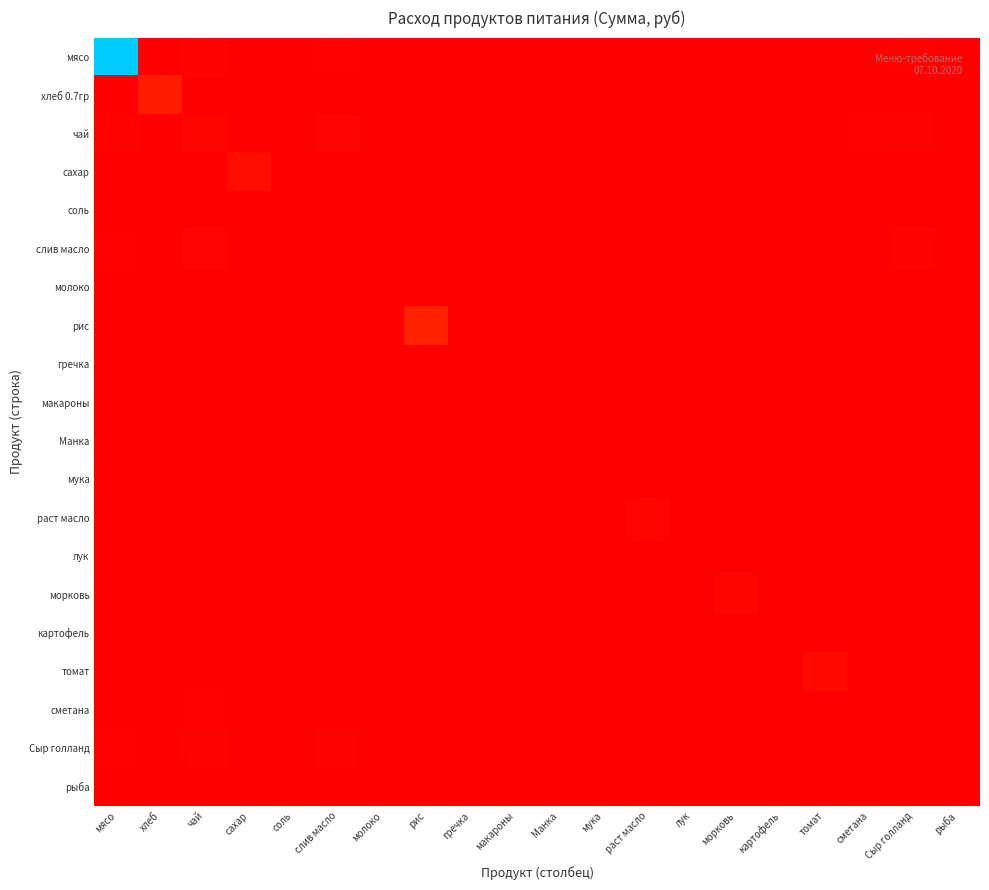

Reading left to right, extract all data points from this chart.

мясо: мясо=13398.0	хлеб=6.0	чай=105.0	сахар=11.5	соль=2.5	слив масло=92.2	молоко=9.9	рис=9.9	гречка=14.7	макароны=7.3	Манка=6.7	мука=5.0	раст масло=24.1	лук=3.1	морковь=5.2	картофель=4.2	томат=34.5	сметана=37.8	Сыр голланд=84.0	рыба=31.5
хлеб 0.7гр: мясо=6.0	хлеб=795.4	чай=8.6	сахар=0.9	соль=0.2	слив масло=7.5	молоко=0.8	рис=0.8	гречка=1.2	макароны=0.6	Манка=0.5	мука=0.4	раст масло=2.0	лук=0.3	морковь=0.4	картофель=0.3	томат=2.8	сметана=3.1	Сыр голланд=6.9	рыба=2.6
чай: мясо=105.0	хлеб=8.6	чай=174.0	сахар=16.5	соль=3.6	слив масло=131.7	молоко=14.1	рис=14.1	гречка=21.0	макароны=10.5	Манка=9.6	мука=7.2	раст масло=34.5	лук=4.5	морковь=7.5	картофель=6.0	томат=49.3	сметана=54.0	Сыр голланд=120.0	рыба=45.0
сахар: мясо=11.5	хлеб=0.9	чай=16.5	сахар=382.8	соль=0.4	слив масло=14.5	молоко=1.6	рис=1.6	гречка=2.3	макароны=1.2	Манка=1.1	мука=0.8	раст масло=3.8	лук=0.5	морковь=0.8	картофель=0.7	томат=5.4	сметана=5.9	Сыр голланд=13.2	рыба=5.0
соль: мясо=2.5	хлеб=0.2	чай=3.6	сахар=0.4	соль=20.9	слив масло=3.2	молоко=0.3	рис=0.3	гречка=0.5	макароны=0.3	Манка=0.2	мука=0.2	раст масло=0.8	лук=0.1	морковь=0.2	картофель=0.1	томат=1.2	сметана=1.3	Сыр голланд=2.9	рыба=1.1
слив масло: мясо=92.2	хлеб=7.5	чай=131.7	сахар=14.5	соль=3.2	слив масло=0.0	молоко=12.4	рис=12.4	гречка=18.4	макароны=9.2	Манка=8.4	мука=6.3	раст масло=30.3	лук=4.0	морковь=6.6	картофель=5.3	томат=43.3	сметана=47.4	Сыр голланд=105.3	рыба=39.5
молоко: мясо=9.9	хлеб=0.8	чай=14.1	сахар=1.6	соль=0.3	слив масло=12.4	молоко=0.0	рис=1.3	гречка=2.0	макароны=1.0	Манка=0.9	мука=0.7	раст масло=3.2	лук=0.4	морковь=0.7	картофель=0.6	томат=4.6	сметана=5.1	Сыр голланд=11.3	рыба=4.2
рис: мясо=9.9	хлеб=0.8	чай=14.1	сахар=1.6	соль=0.3	слив масло=12.4	молоко=1.3	рис=981.4	гречка=2.0	макароны=1.0	Манка=0.9	мука=0.7	раст масло=3.2	лук=0.4	морковь=0.7	картофель=0.6	томат=4.6	сметана=5.1	Сыр голланд=11.3	рыба=4.2
гречка: мясо=14.7	хлеб=1.2	чай=21.0	сахар=2.3	соль=0.5	слив масло=18.4	молоко=2.0	рис=2.0	гречка=0.0	макароны=1.5	Манка=1.3	мука=1.0	раст масло=4.8	лук=0.6	морковь=1.1	картофель=0.8	томат=6.9	сметана=7.6	Сыр голланд=16.8	рыба=6.3
макароны: мясо=7.3	хлеб=0.6	чай=10.5	сахар=1.2	соль=0.3	слив масло=9.2	молоко=1.0	рис=1.0	гречка=1.5	макароны=0.0	Манка=0.7	мука=0.5	раст масло=2.4	лук=0.3	морковь=0.5	картофель=0.4	томат=3.5	сметана=3.8	Сыр голланд=8.4	рыба=3.1
Манка: мясо=6.7	хлеб=0.5	чай=9.6	сахар=1.1	соль=0.2	слив масло=8.4	молоко=0.9	рис=0.9	гречка=1.3	макароны=0.7	Манка=0.0	мука=0.5	раст масло=2.2	лук=0.3	морковь=0.5	картофель=0.4	томат=3.2	сметана=3.5	Сыр голланд=7.7	рыба=2.9
мука: мясо=5.0	хлеб=0.4	чай=7.2	сахар=0.8	соль=0.2	слив масло=6.3	молоко=0.7	рис=0.7	гречка=1.0	макароны=0.5	Манка=0.5	мука=0.0	раст масло=1.7	лук=0.2	морковь=0.4	картофель=0.3	томат=2.4	сметана=2.6	Сыр голланд=5.8	рыба=2.2
раст масло: мясо=24.1	хлеб=2.0	чай=34.5	сахар=3.8	соль=0.8	слив масло=30.3	молоко=3.2	рис=3.2	гречка=4.8	макароны=2.4	Манка=2.2	мука=1.7	раст масло=200.1	лук=1.0	морковь=1.7	картофель=1.4	томат=11.3	сметана=12.4	Сыр голланд=27.6	рыба=10.3
лук: мясо=3.1	хлеб=0.3	чай=4.5	сахар=0.5	соль=0.1	слив масло=4.0	молоко=0.4	рис=0.4	гречка=0.6	макароны=0.3	Манка=0.3	мука=0.2	раст масло=1.0	лук=52.2	морковь=0.2	картофель=0.2	томат=1.5	сметана=1.6	Сыр голланд=3.6	рыба=1.3
морковь: мясо=5.2	хлеб=0.4	чай=7.5	сахар=0.8	соль=0.2	слив масло=6.6	молоко=0.7	рис=0.7	гречка=1.1	макароны=0.5	Манка=0.5	мука=0.4	раст масло=1.7	лук=0.2	морковь=217.5	картофель=0.3	томат=2.5	сметана=2.7	Сыр голланд=6.0	рыба=2.2
картофель: мясо=4.2	хлеб=0.3	чай=6.0	сахар=0.7	соль=0.1	слив масло=5.3	молоко=0.6	рис=0.6	гречка=0.8	макароны=0.4	Манка=0.4	мука=0.3	раст масло=1.4	лук=0.2	морковь=0.3	картофель=0.0	томат=2.0	сметана=2.2	Сыр голланд=4.8	рыба=1.8
томат: мясо=34.5	хлеб=2.8	чай=49.3	сахар=5.4	соль=1.2	слив масло=43.3	молоко=4.6	рис=4.6	гречка=6.9	макароны=3.5	Манка=3.2	мука=2.4	раст масло=11.3	лук=1.5	морковь=2.5	картофель=2.0	томат=285.9	сметана=17.7	Сыр голланд=39.4	рыба=14.8
сметана: мясо=37.8	хлеб=3.1	чай=54.0	сахар=5.9	соль=1.3	слив масло=47.4	молоко=5.1	рис=5.1	гречка=7.6	макароны=3.8	Манка=3.5	мука=2.6	раст масло=12.4	лук=1.6	морковь=2.7	картофель=2.2	томат=17.7	сметана=0.0	Сыр голланд=43.2	рыба=16.2
Сыр голланд: мясо=84.0	хлеб=6.9	чай=120.0	сахар=13.2	соль=2.9	слив масло=105.3	молоко=11.3	рис=11.3	гречка=16.8	макароны=8.4	Манка=7.7	мука=5.8	раст масло=27.6	лук=3.6	морковь=6.0	картофель=4.8	томат=39.4	сметана=43.2	Сыр голланд=0.0	рыба=36.0
рыба: мясо=31.5	хлеб=2.6	чай=45.0	сахар=5.0	соль=1.1	слив масло=39.5	молоко=4.2	рис=4.2	гречка=6.3	макароны=3.1	Манка=2.9	мука=2.2	раст масло=10.3	лук=1.3	морковь=2.2	картофель=1.8	томат=14.8	сметана=16.2	Сыр голланд=36.0	рыба=0.0